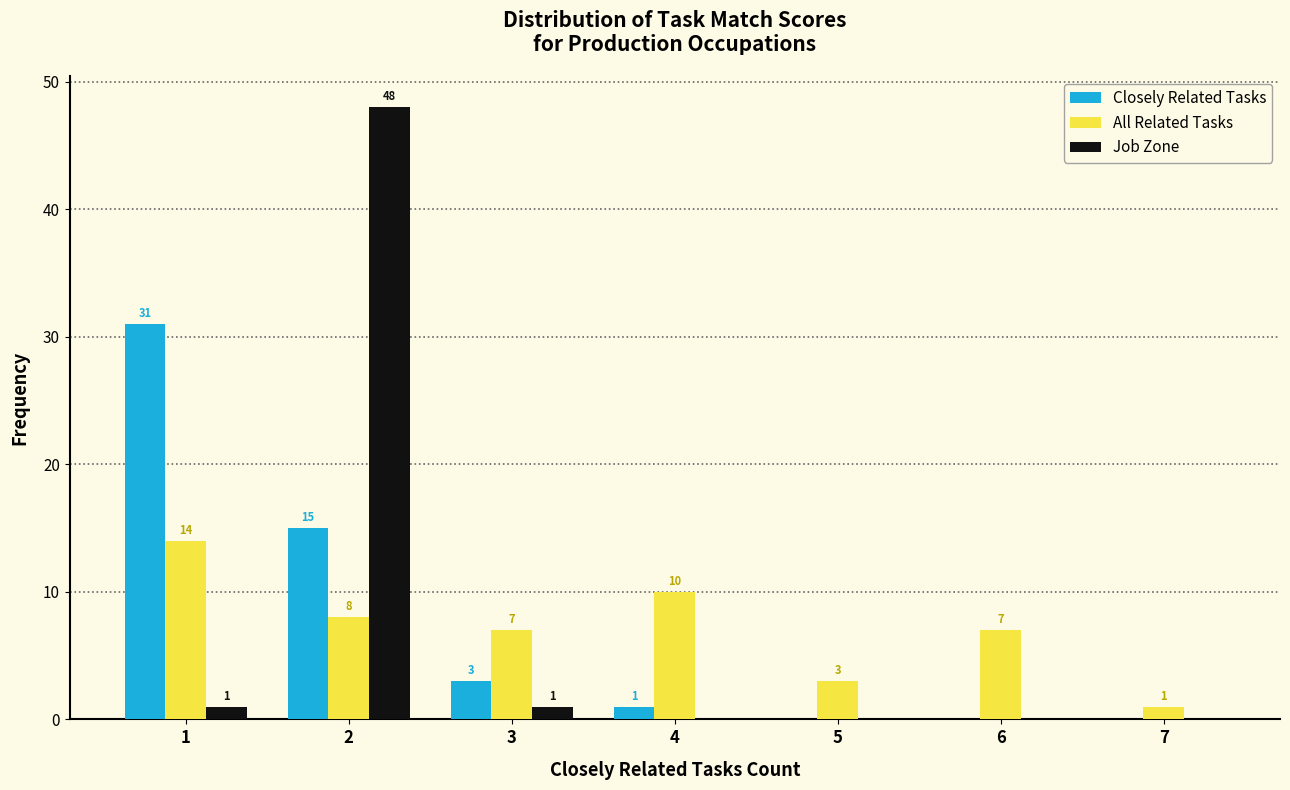

In the Job Zone series, which range on the x-axis has the tallest bar?

1.5 to 2.5